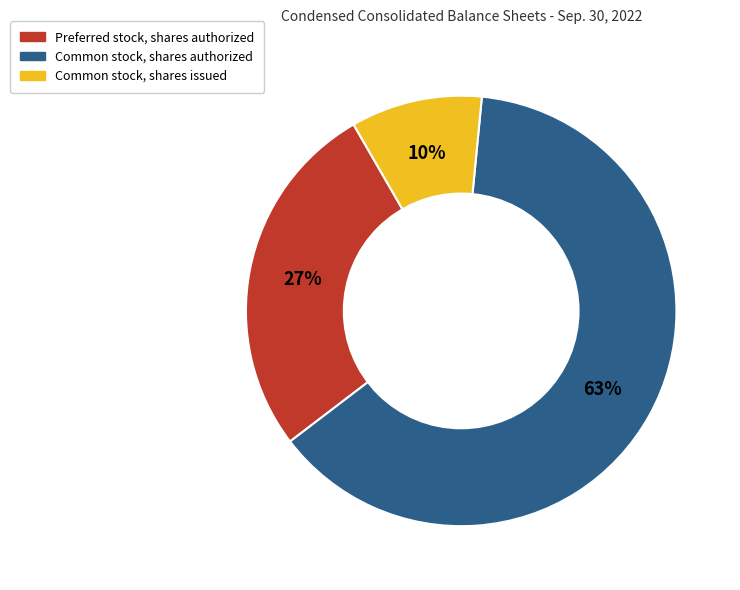

What is the smallest slice in the pie chart?

Common stock, shares issued